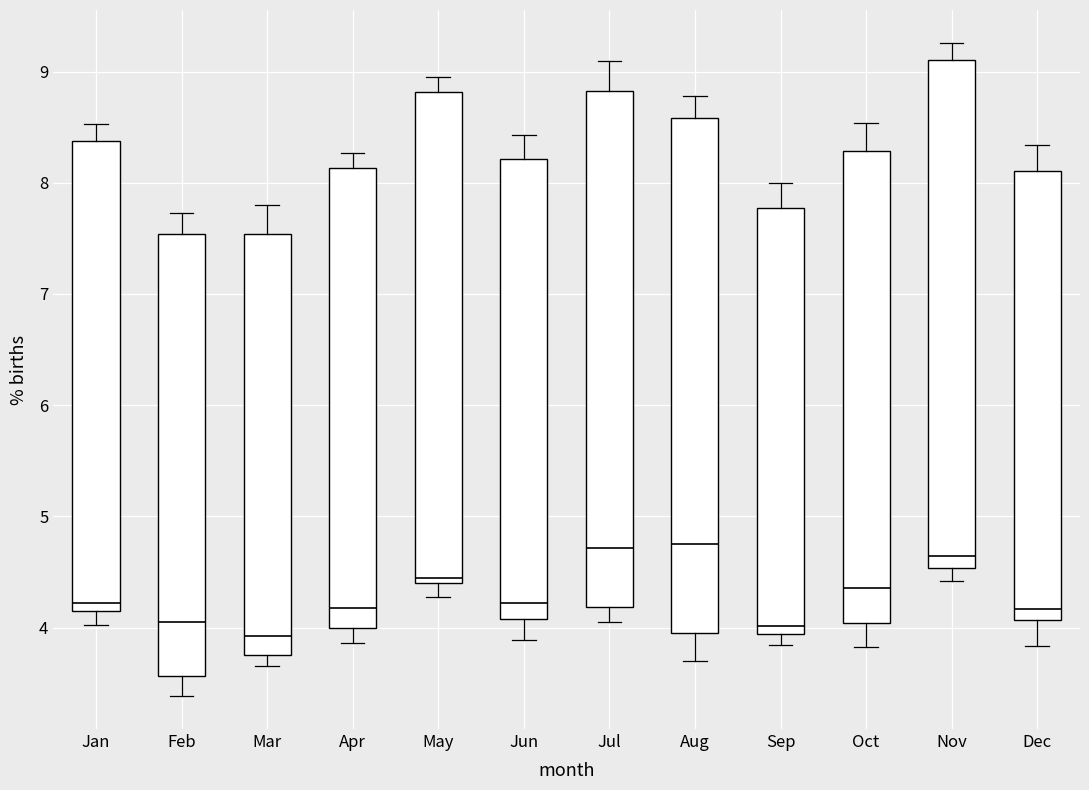

Reading left to right, read every box against the y-axis: the position of its median line, the range the box covers, and the ends of its whiskers. The values are not printed on the chart, so give them approximately, as read against the axis.

Jan: median 4.2, box 4.1 to 8.4, whiskers 4.0 to 8.5
Feb: median 4.1, box 3.6 to 7.5, whiskers 3.4 to 7.7
Mar: median 3.9, box 3.8 to 7.5, whiskers 3.7 to 7.8
Apr: median 4.2, box 4.0 to 8.1, whiskers 3.9 to 8.3
May: median 4.4 (just above the box's lower edge), box 4.4 to 8.8, whiskers 4.3 to 8.9
Jun: median 4.2, box 4.1 to 8.2, whiskers 3.9 to 8.4
Jul: median 4.7, box 4.2 to 8.8, whiskers 4.0 to 9.1
Aug: median 4.8, box 4.0 to 8.6, whiskers 3.7 to 8.8
Sep: median 4.0, box 3.9 to 7.8, whiskers 3.8 to 8.0
Oct: median 4.4, box 4.0 to 8.3, whiskers 3.8 to 8.5
Nov: median 4.6, box 4.5 to 9.1, whiskers 4.4 to 9.3
Dec: median 4.2, box 4.1 to 8.1, whiskers 3.8 to 8.3